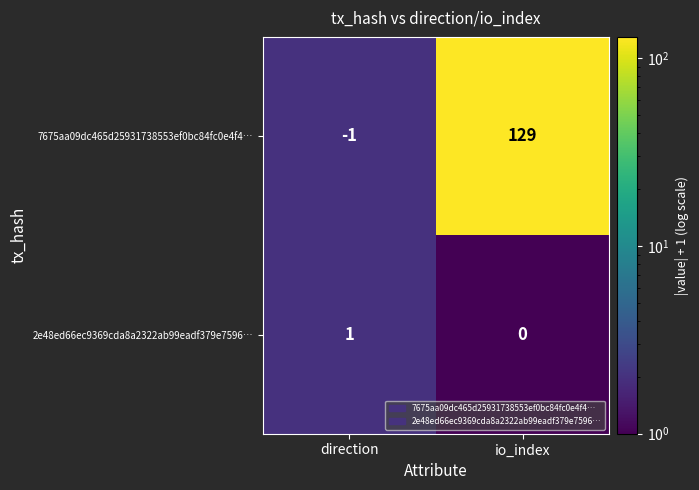

The 7675aa09dc465d25931738553ef0bc84fc0e4f4… series shows -2 at direction. True or false?

False